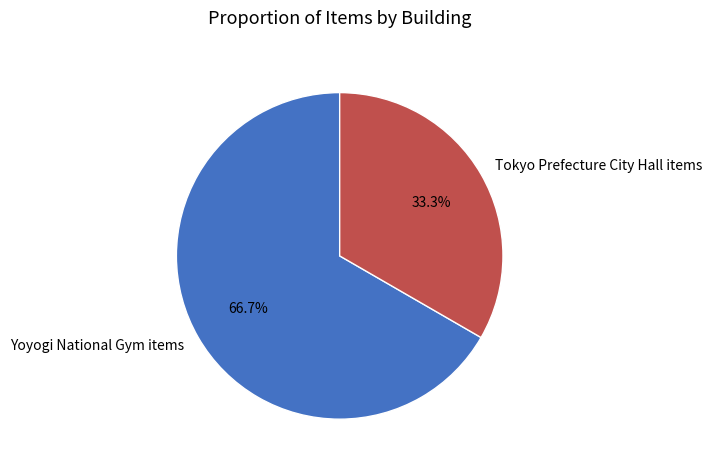

Approximately how many times larger is the value at Yoyogi National Gym items compared to Tokyo Prefecture City Hall items?

2.0